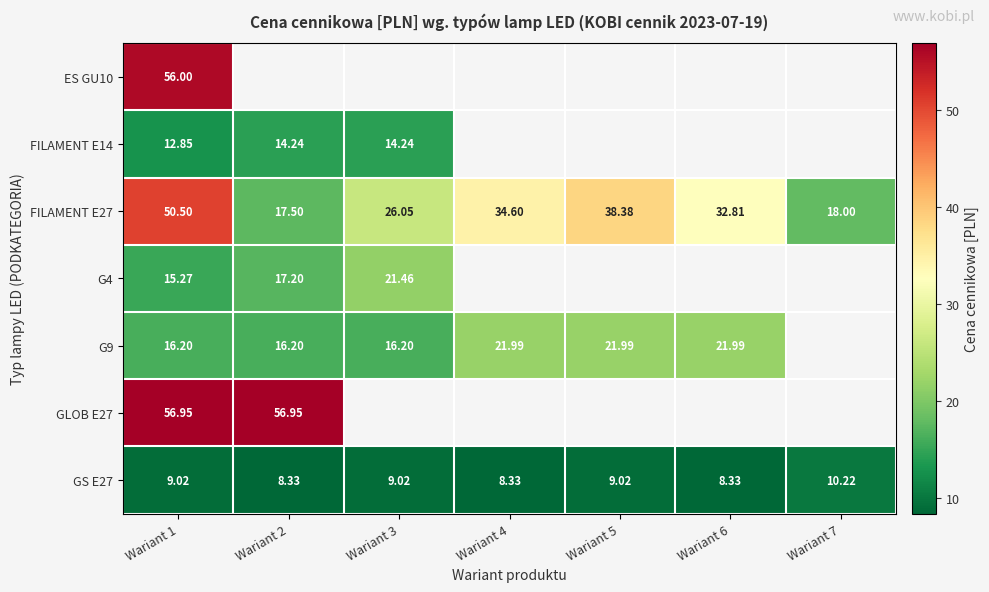

Is the value of G9 at Wariant 5 greater than the value of GLOB E27 at Wariant 1?

No